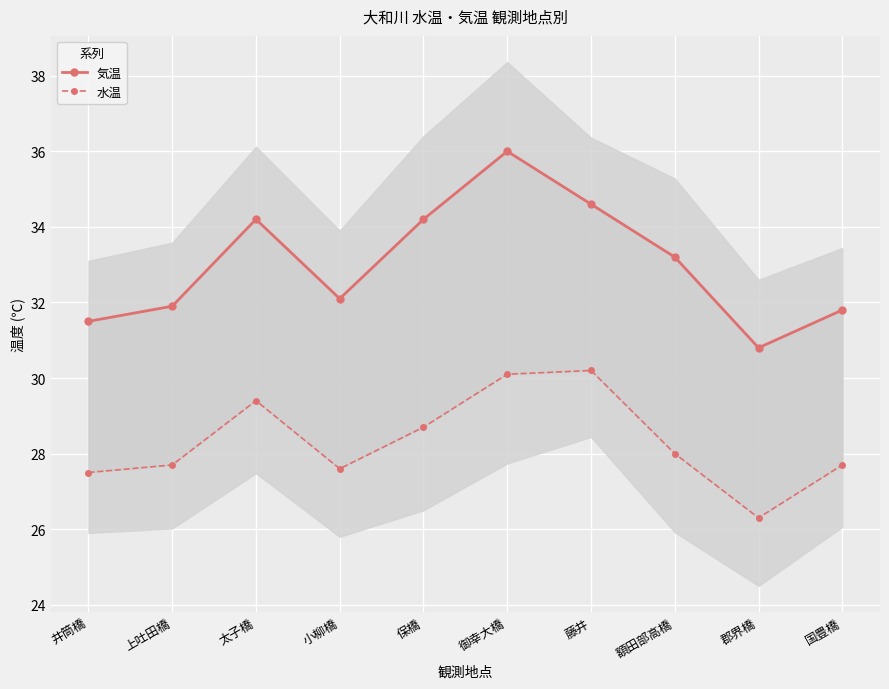

List the series in order of their peak value, lowest first.

水温, 気温